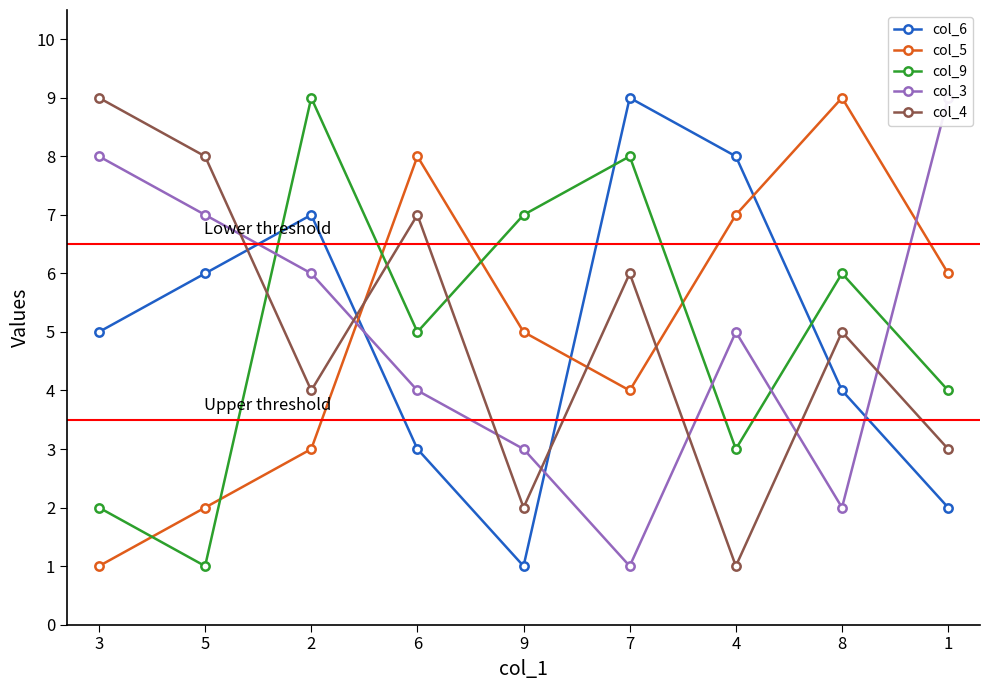

How many lines are shown in the chart?

5